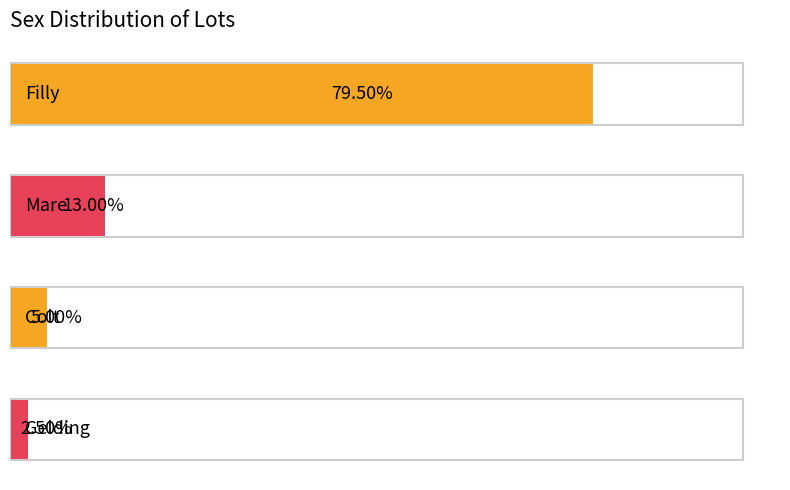

Rank the categories by value from lowest to highest.

3, 2, 1, 0